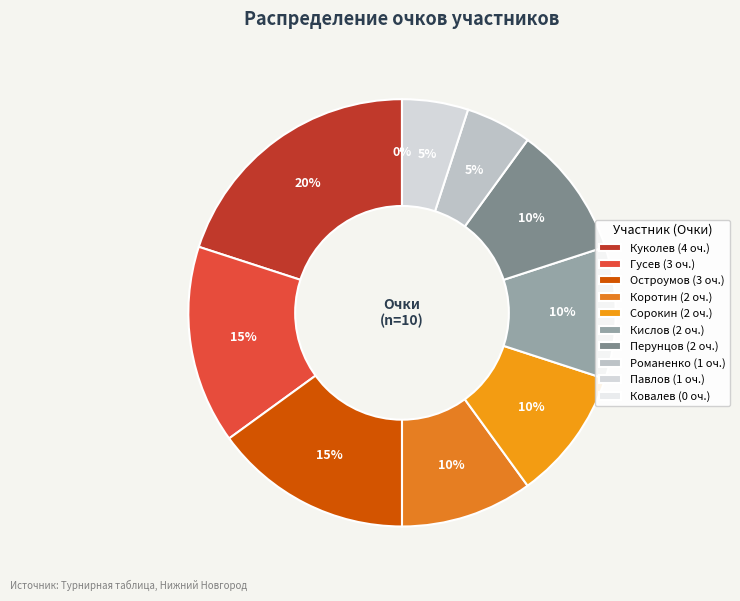

Do Перунцов Александр and Романенко Иван together represent more than half of the pie?

No